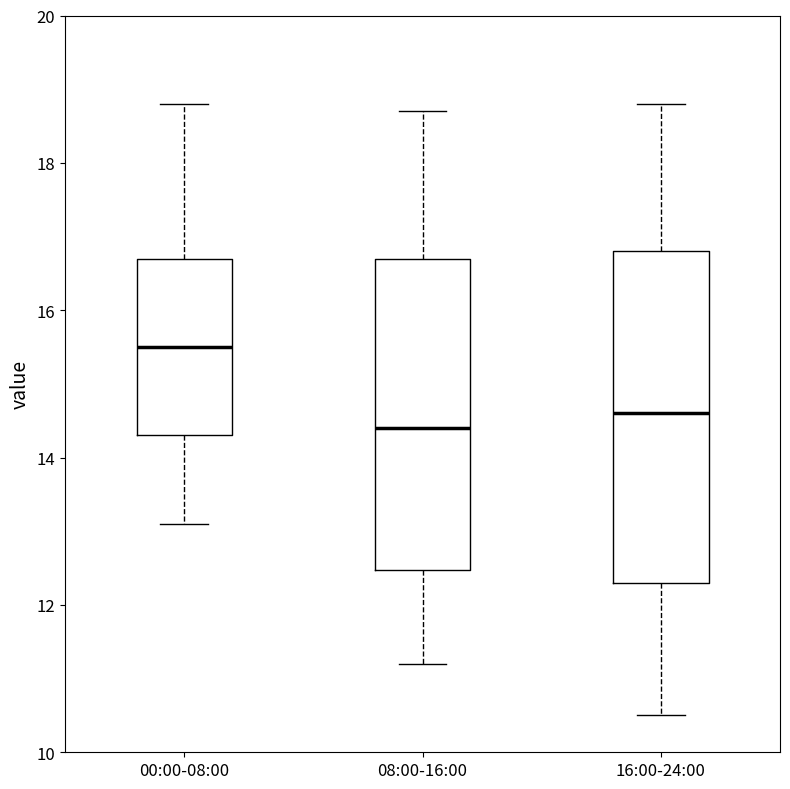

Where does the upper whisker of the box for 16:00-24:00 end on the y-axis? The values are not printed on the chart, so give them approximately, as read against the axis.

18.8